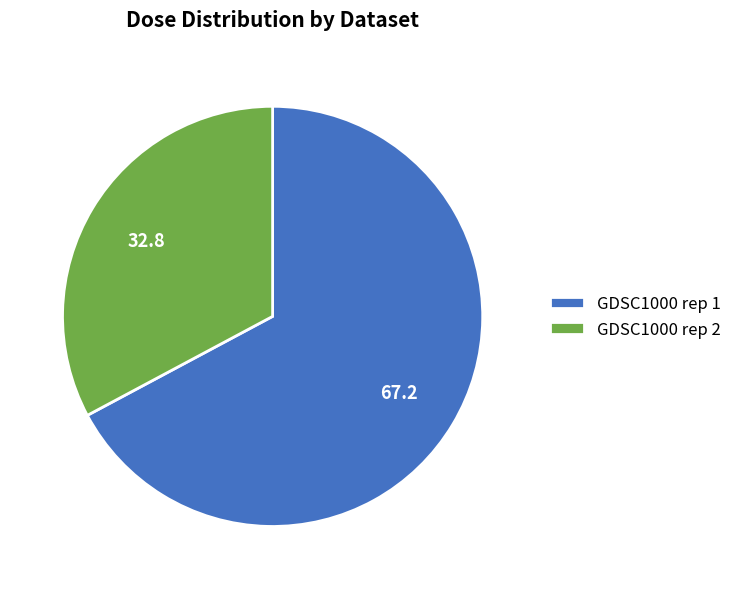

Count the number of slices in the pie.

2